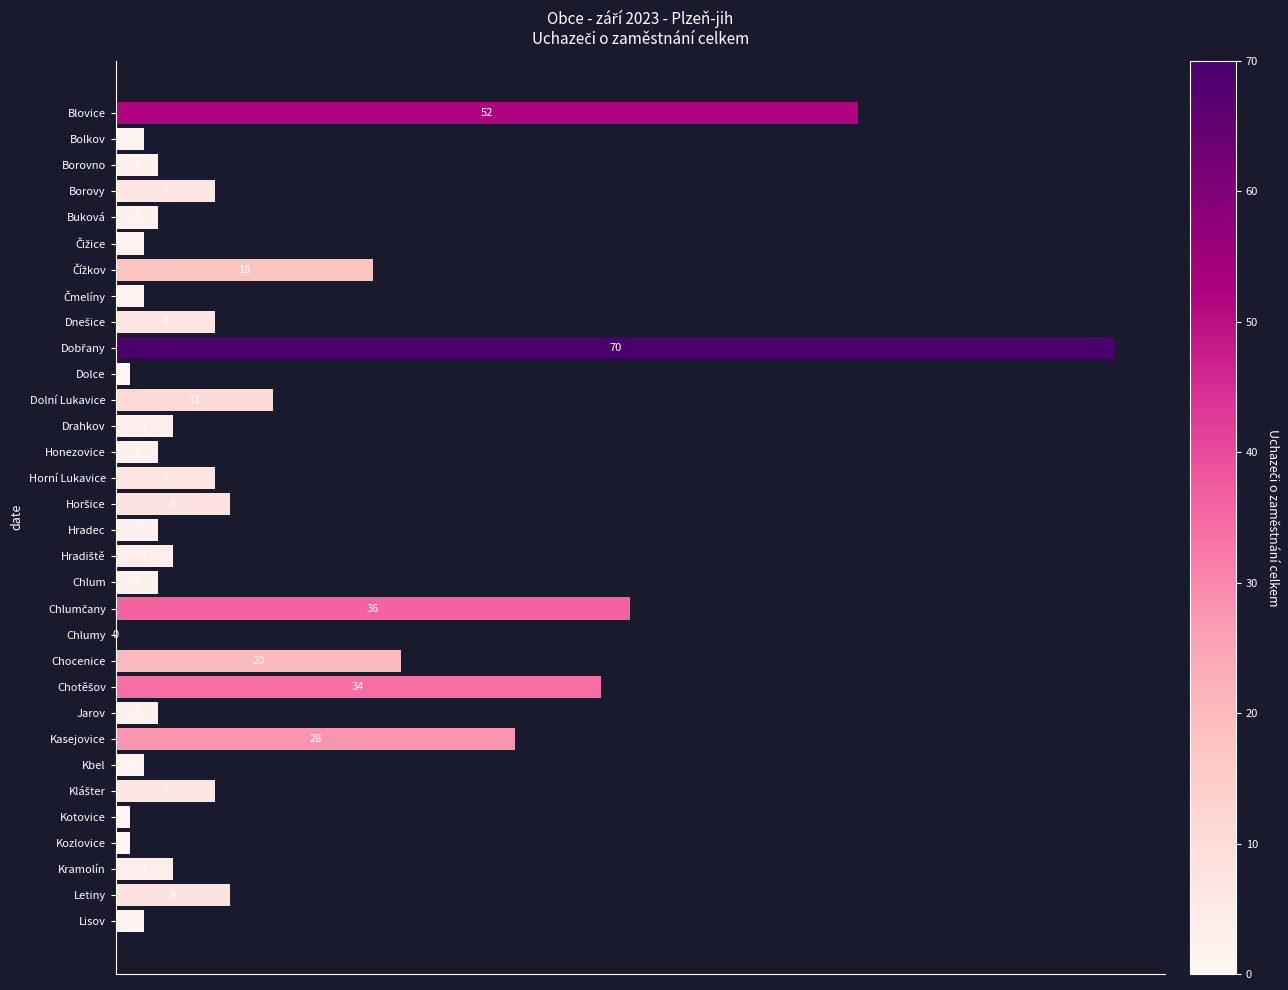

Between Dolní Lukavice and Chlum, which is larger?

Dolní Lukavice